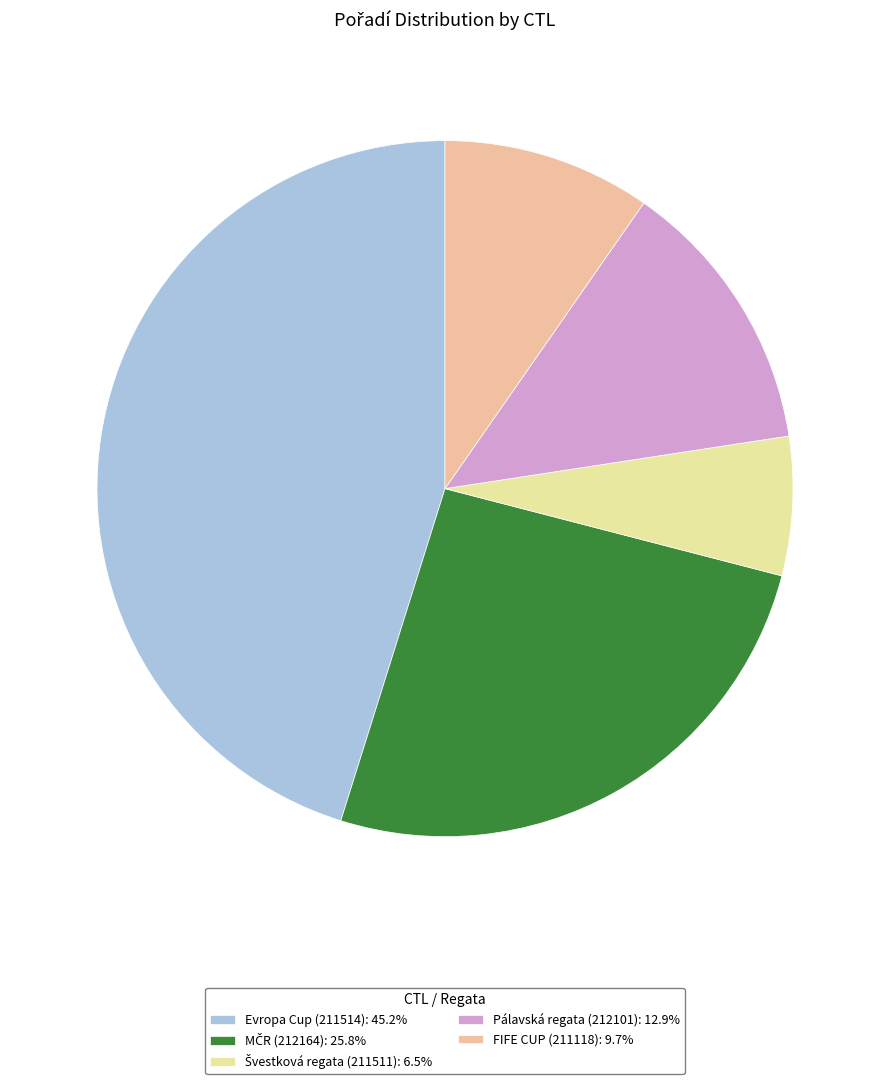

Does FIFE CUP (211118): 9.7% represent more than half of the total?

No